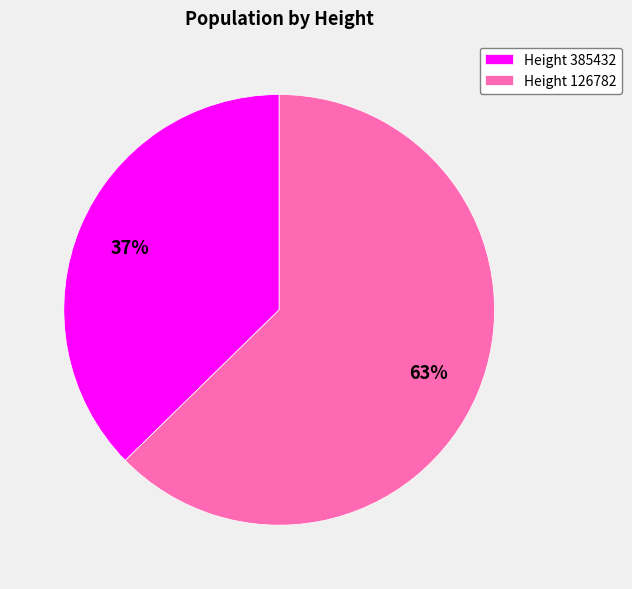

Is there a majority slice in this chart?

Yes